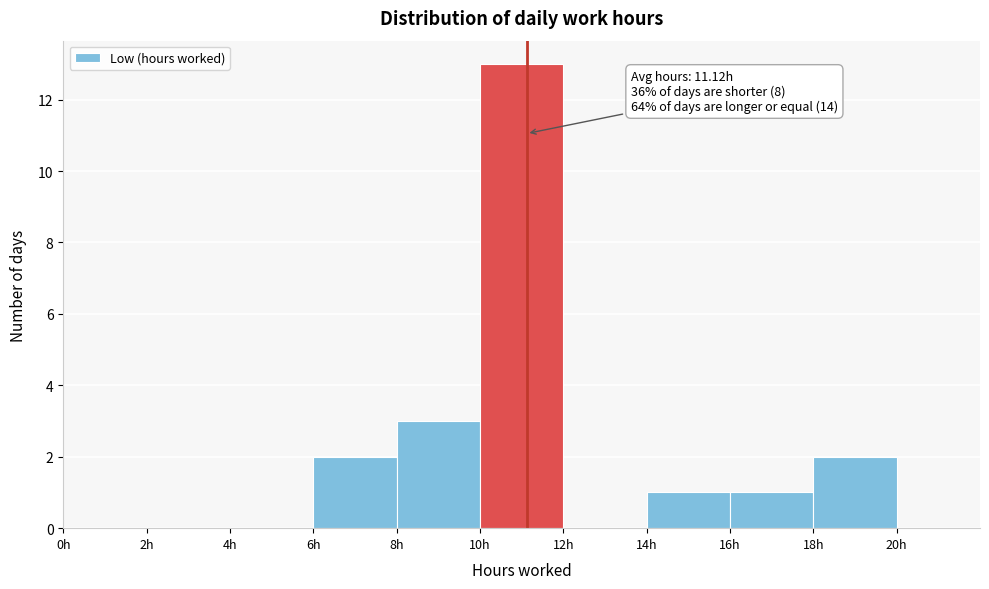

Which range on the x-axis has the tallest bar?

10 to 12